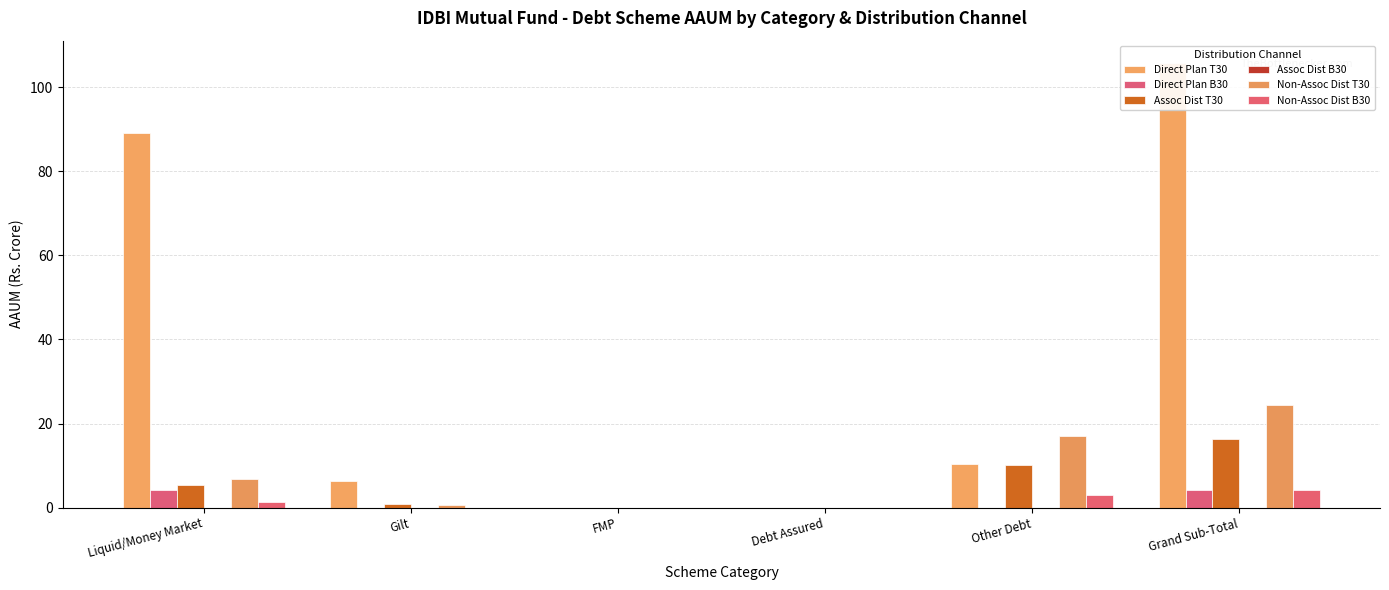

Which category has the highest value in the Assoc Dist B30 series?

Liquid/Money Market